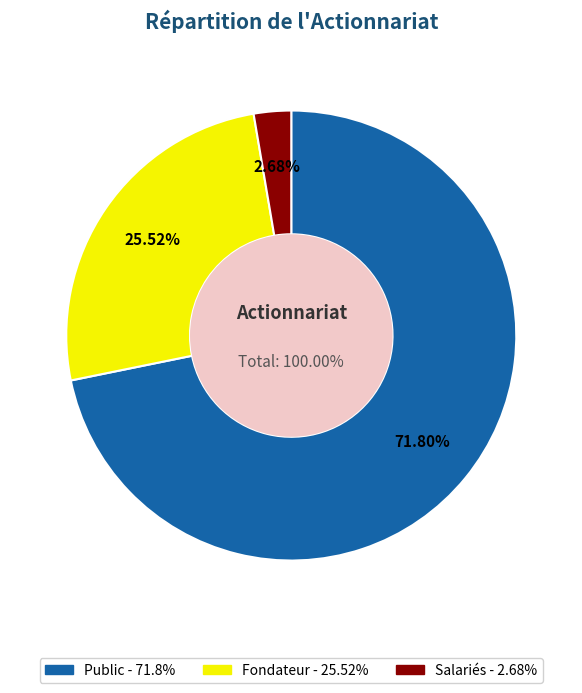

Is Public the majority of the pie?

Yes